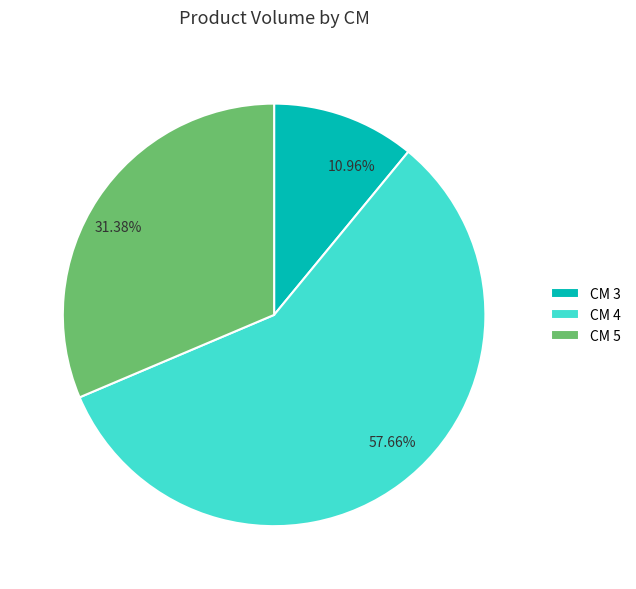

Is 57.66% the majority of the pie?

Yes